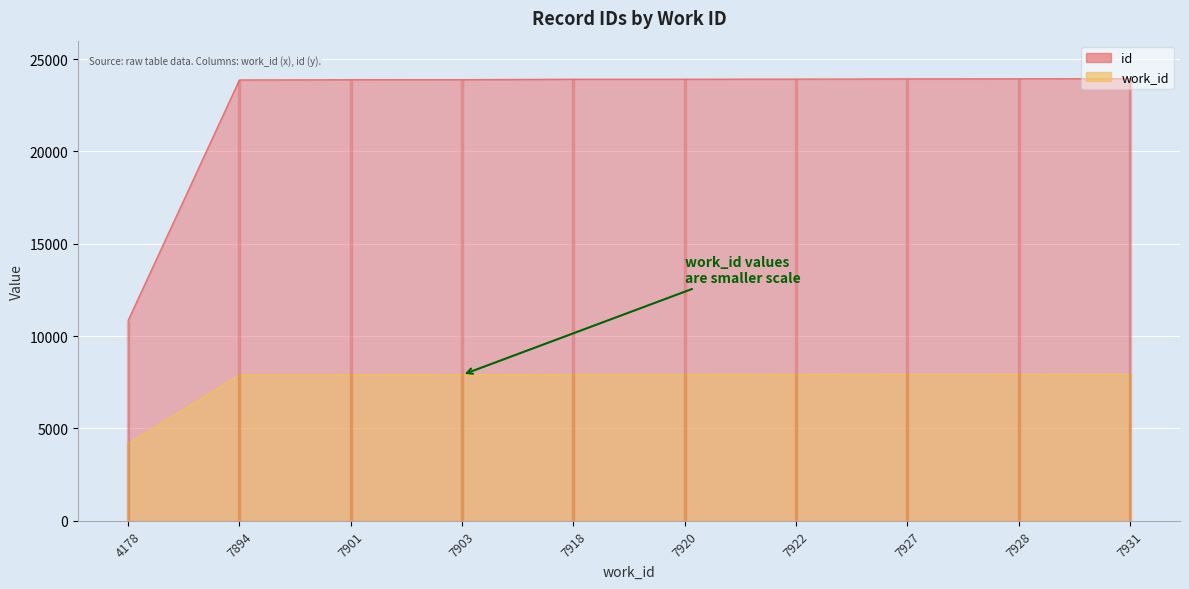

What is the value of the id point at the 9th from the left?

23934